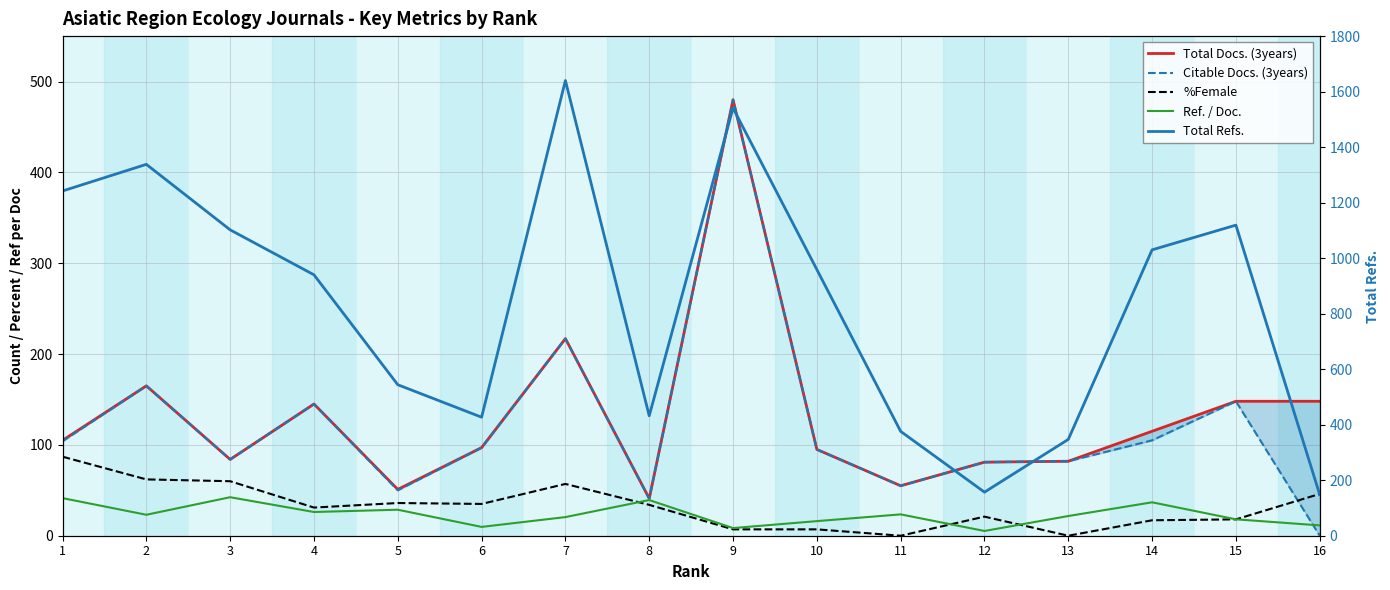

What is the total value across all series at 9?

2516.4